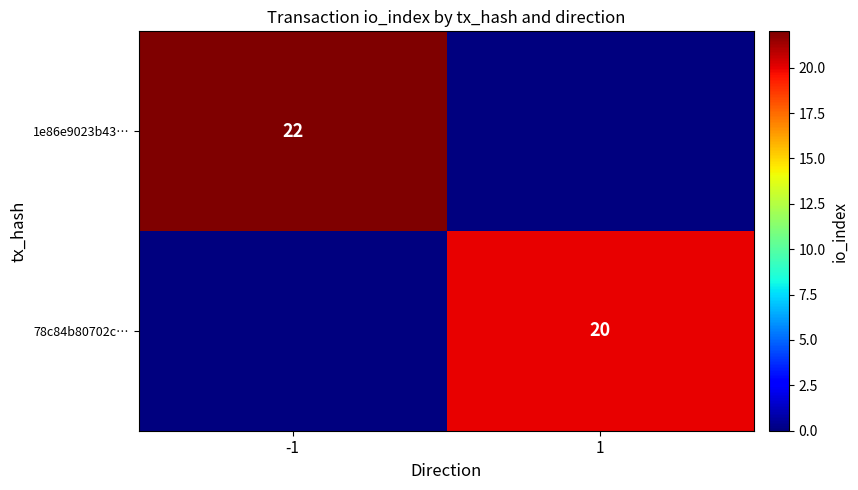

What is the total value across all series at 1?

20